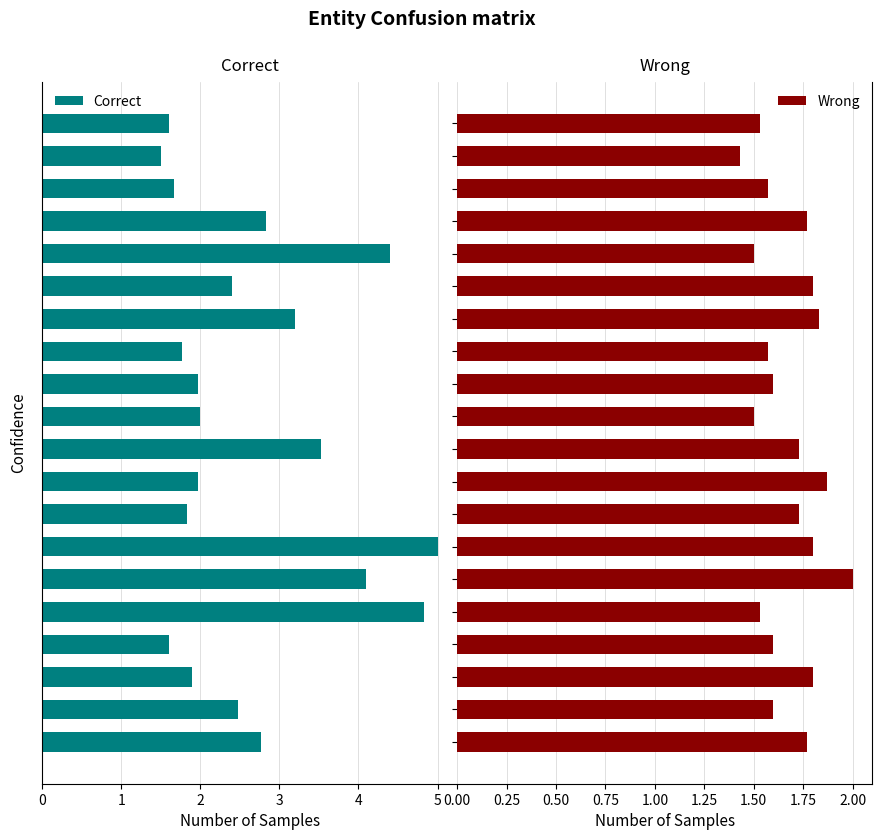

Reading left to right, list all the values displayed in this chart.

Correct: 2.8	2.5	1.9	1.6	4.8	4.1	5.0	1.8	2.0	3.5	2.0	2.0	1.8	3.2	2.4	4.4	2.8	1.7	1.5	1.6
Wrong: 1.8	1.6	1.8	1.6	1.5	2.0	1.8	1.7	1.9	1.7	1.5	1.6	1.6	1.8	1.8	1.5	1.8	1.6	1.4	1.5